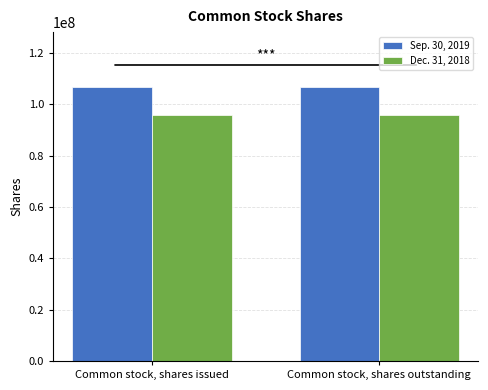

At how many categories does at least one series exceed 104805050?

2